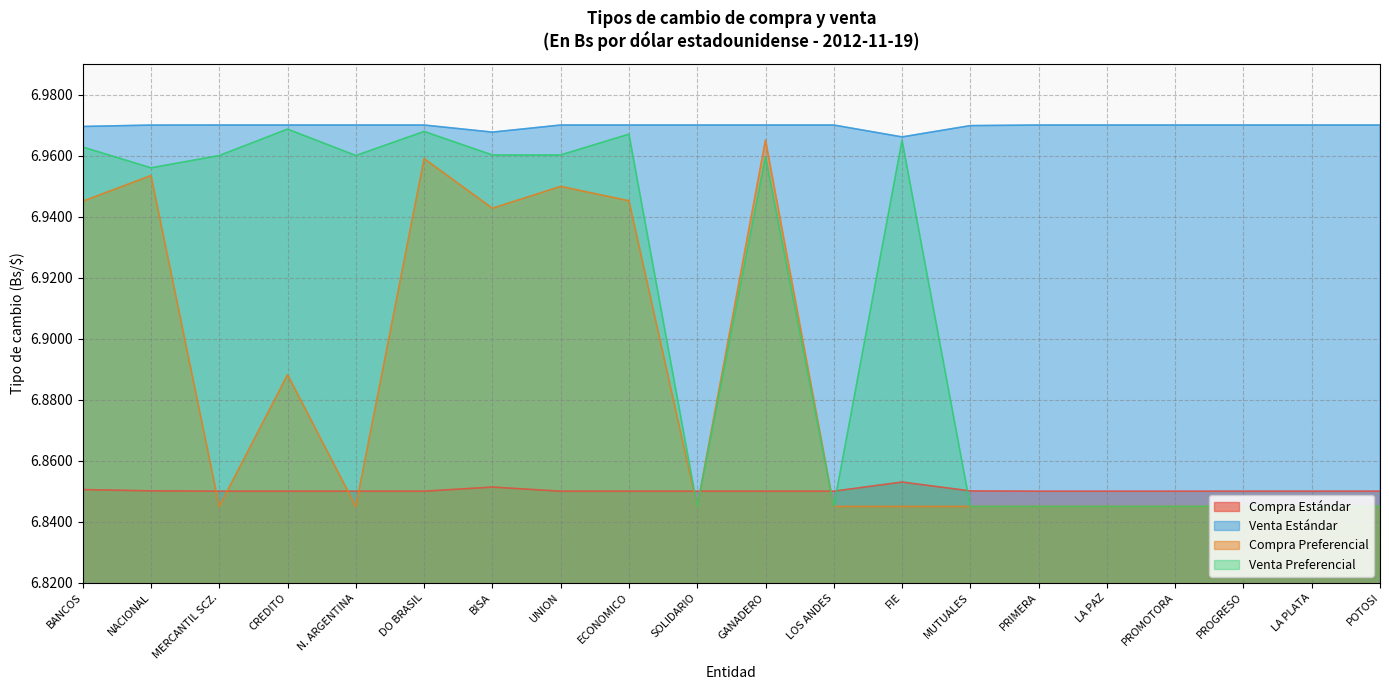

What is the value of the Compra Estándar point at the 2nd from the left?

6.9